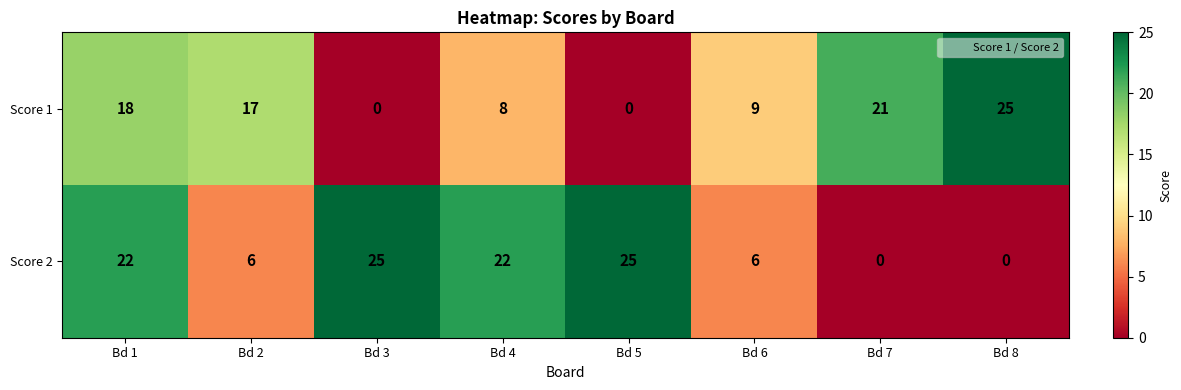

The Score 2 series shows 0 at Bd 7. True or false?

True